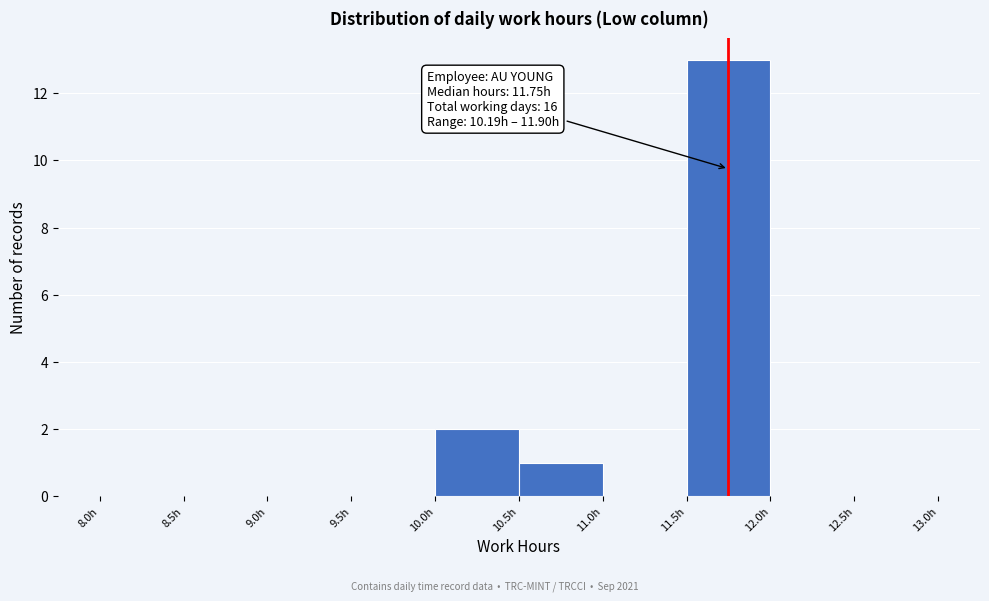

Over which range of the x-axis is the bar tallest?

11.5 to 12.0